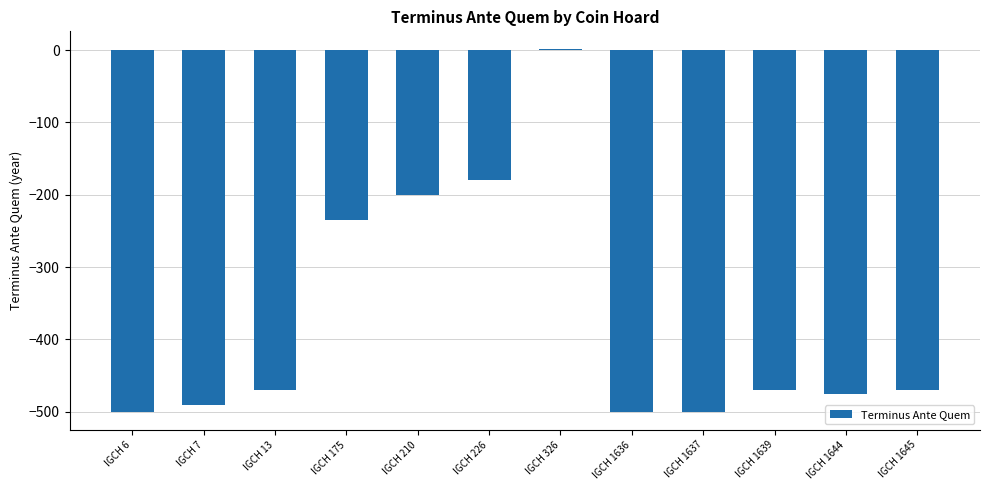

The value at IGCH 1639 is -626. True or false?

False